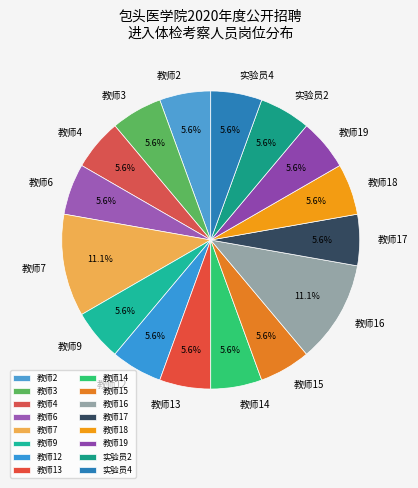

How many segments does this pie chart have?

16